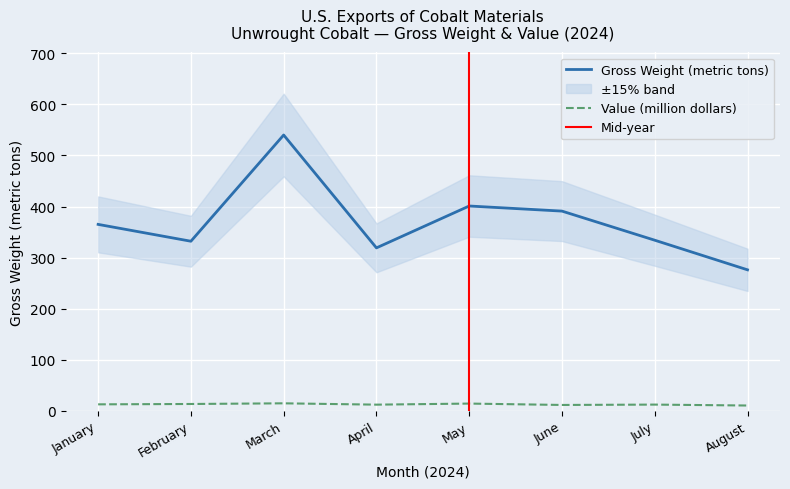

Which category has the highest value across all series?

March